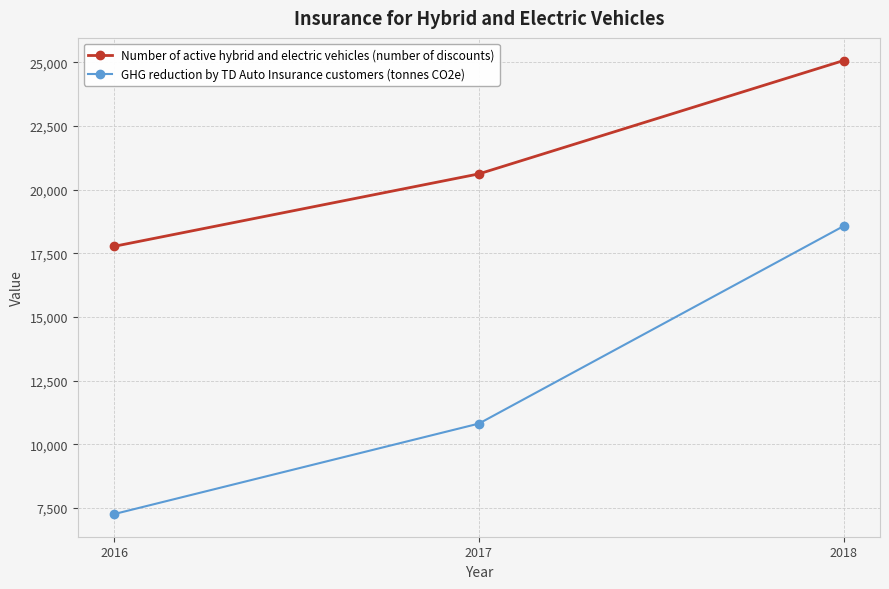

Count the number of data series in this chart.

2